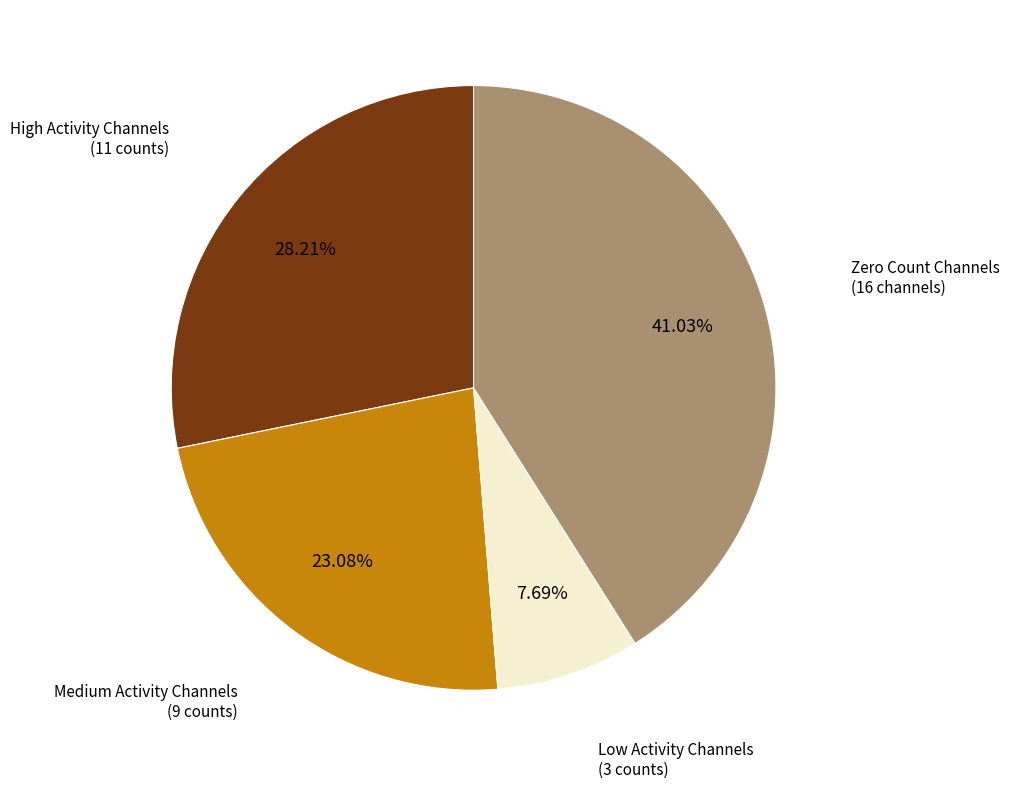

Is there any slice that represents more than half of the pie?

No